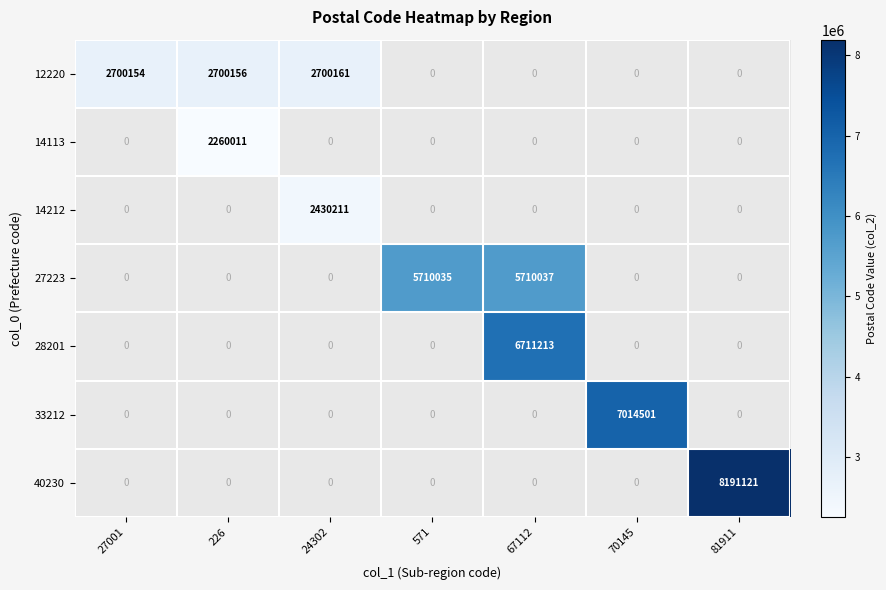

Is it true that 27223 equals 8727882 at 571?

False